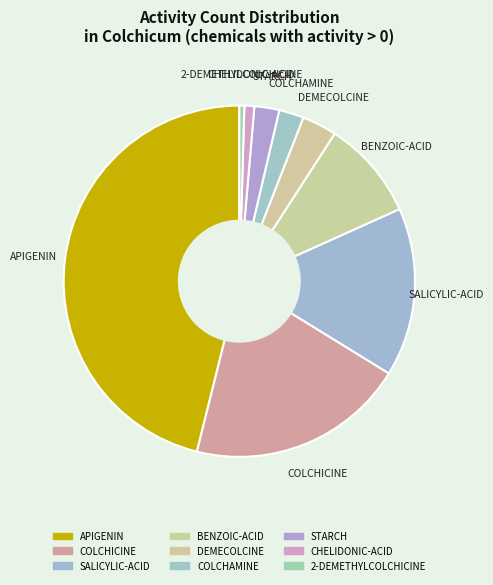

Is it true that STARCH is 2% of the pie?

True